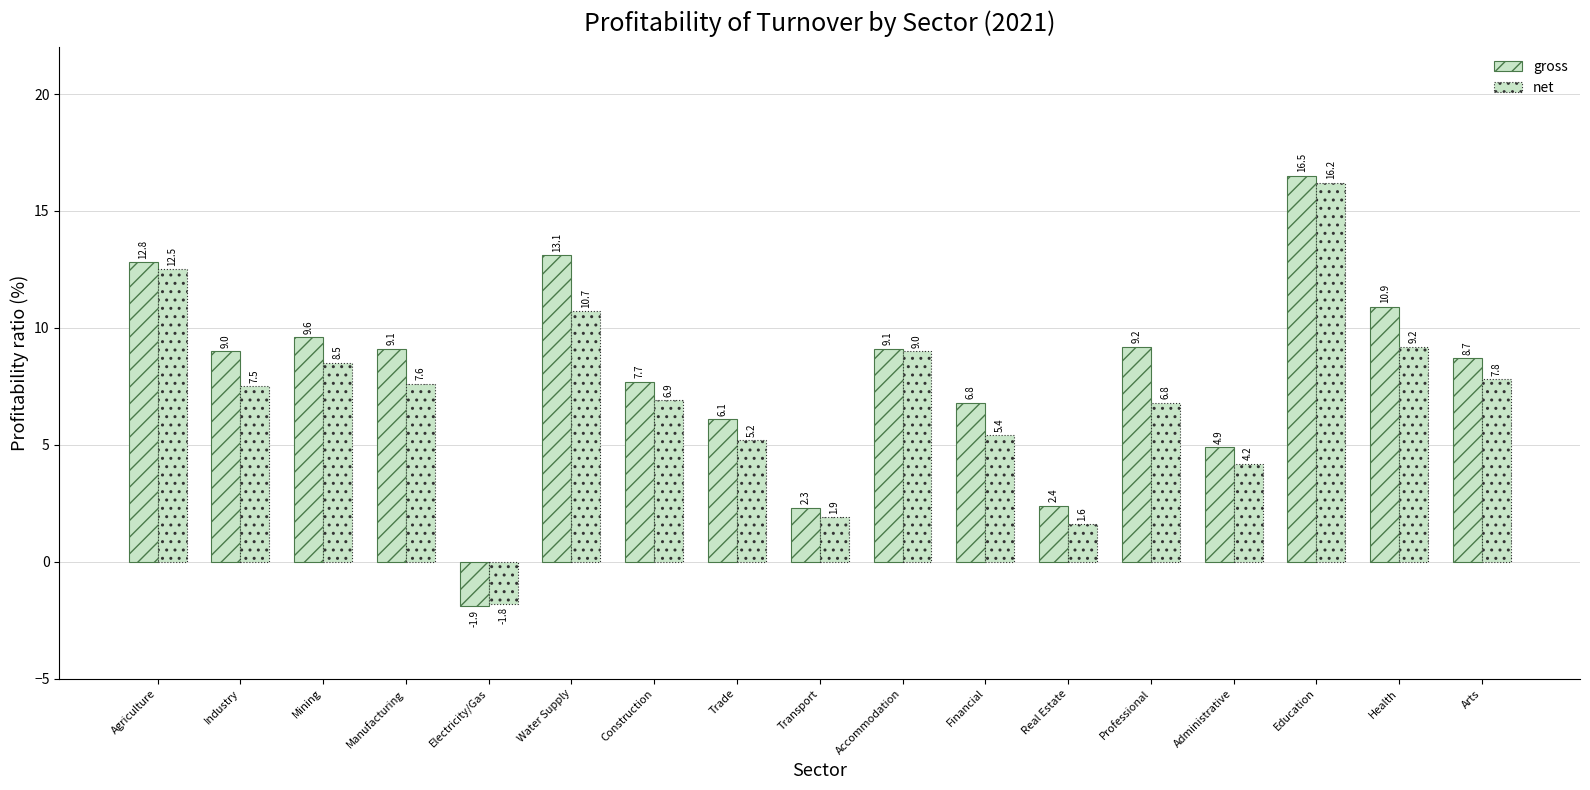

What is the highest value of the gross series?

16.5